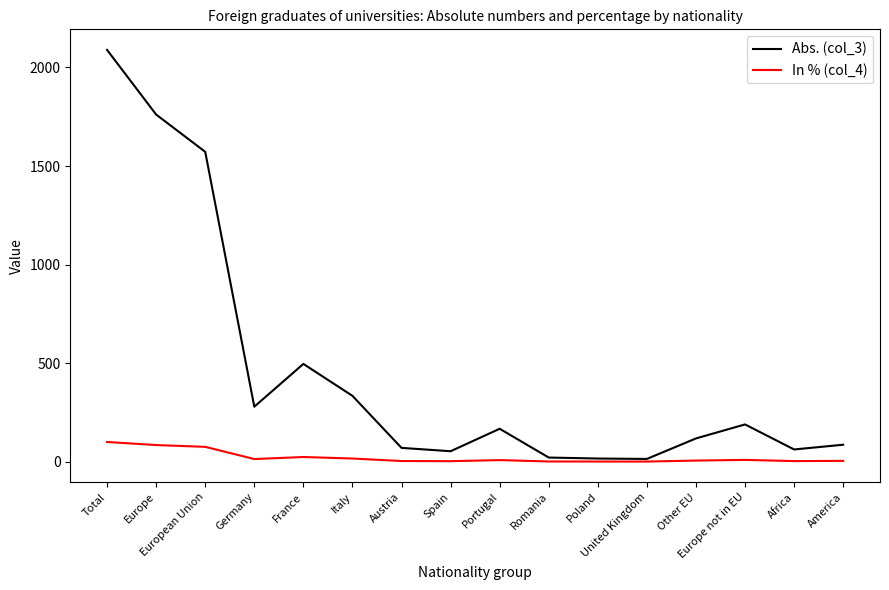

At which label does Abs. (col_3) reach its peak?

Total